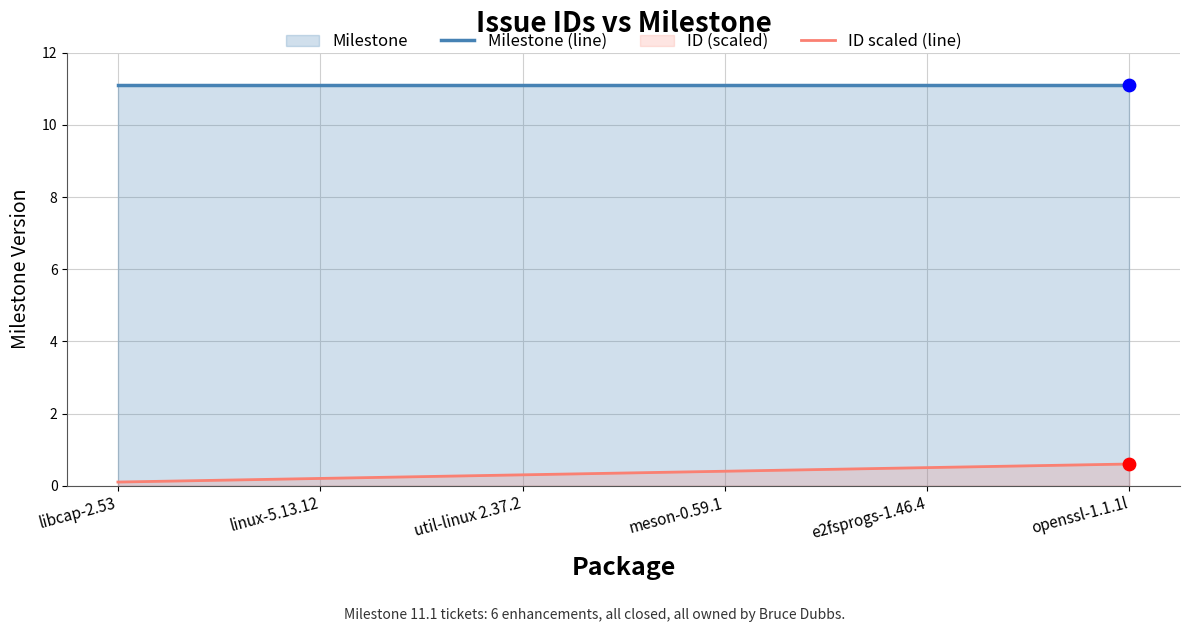

At which category is the sum across all series the highest?

openssl-1.1.1l